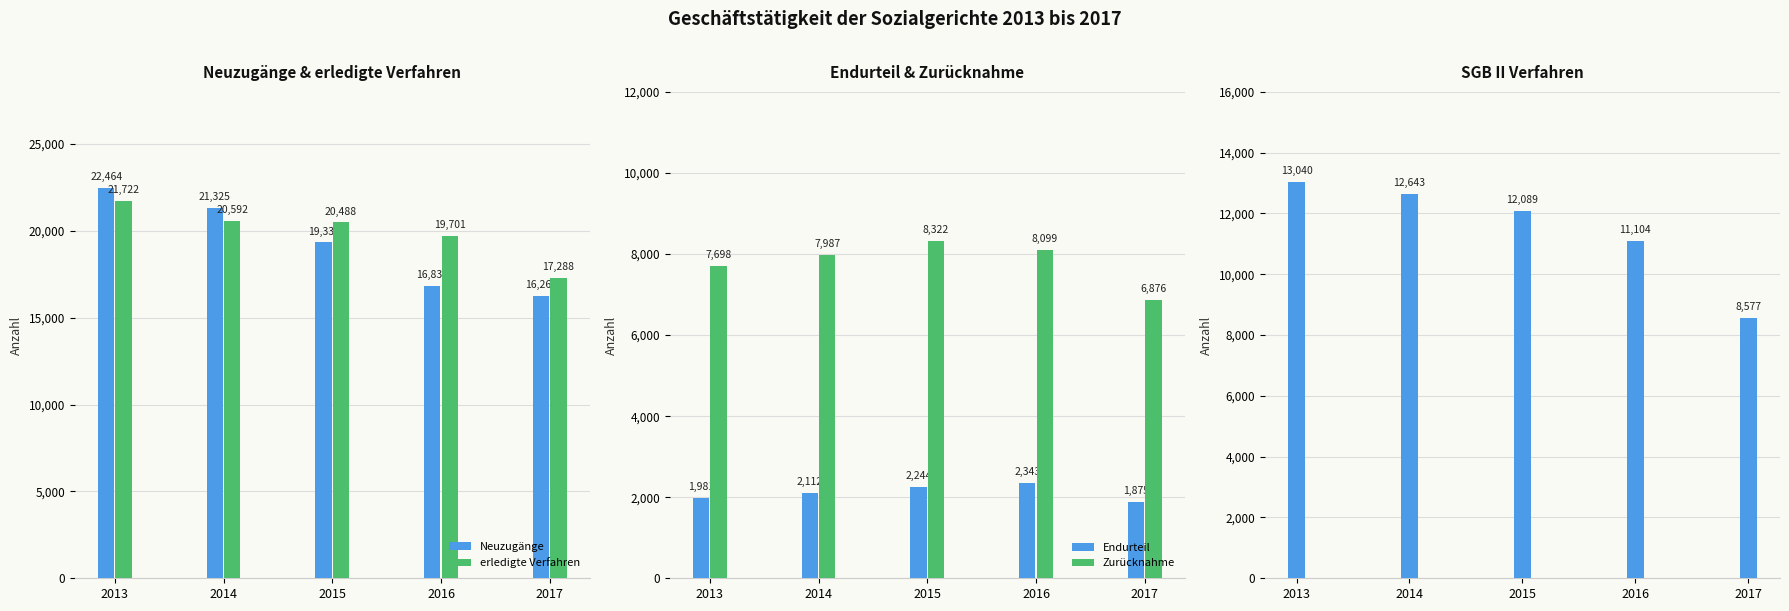

What is the minimum value shown in the chart?

1875